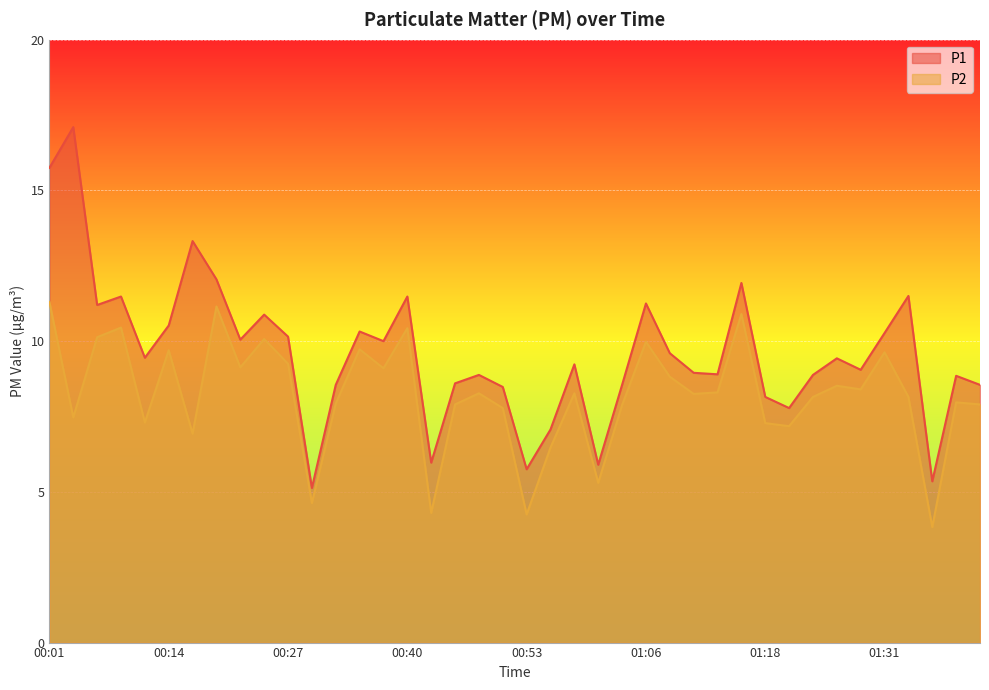

In P2, how many points are higher than both neighbors (excluding endpoints)?

13